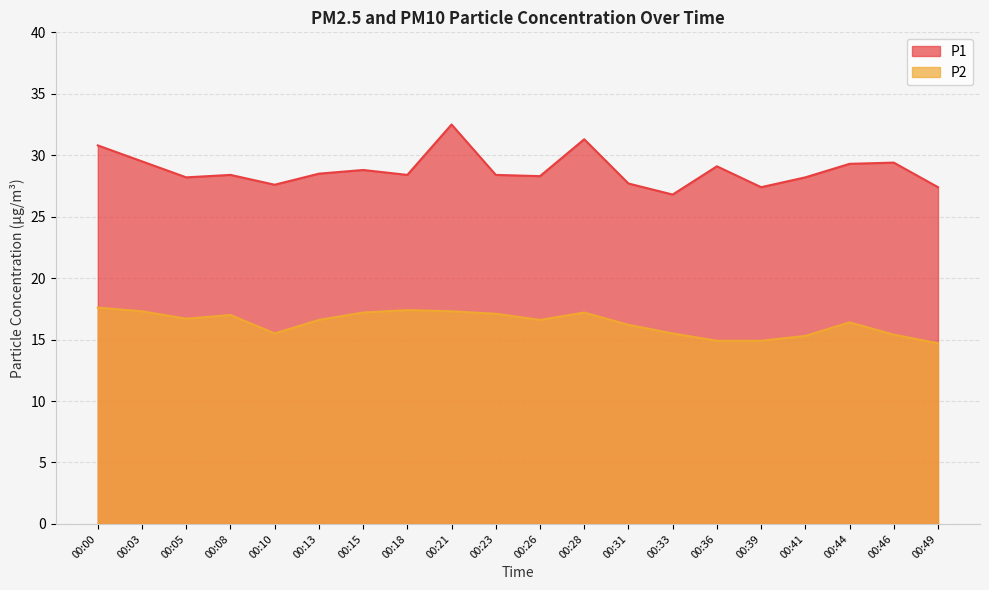

Reading left to right, what are all the values shown in this chart?

P1: 00:00=30.8	00:03=29.5	00:05=28.2	00:08=28.4	00:10=27.6	00:13=28.5	00:15=28.8	00:18=28.4	00:21=32.5	00:23=28.4	00:26=28.3	00:28=31.3	00:31=27.7	00:33=26.8	00:36=29.1	00:39=27.4	00:41=28.2	00:44=29.3	00:46=29.4	00:49=27.4
P2: 00:00=17.6	00:03=17.3	00:05=16.7	00:08=17.0	00:10=15.5	00:13=16.6	00:15=17.2	00:18=17.4	00:21=17.3	00:23=17.1	00:26=16.6	00:28=17.2	00:31=16.2	00:33=15.5	00:36=14.9	00:39=14.9	00:41=15.3	00:44=16.4	00:46=15.4	00:49=14.7